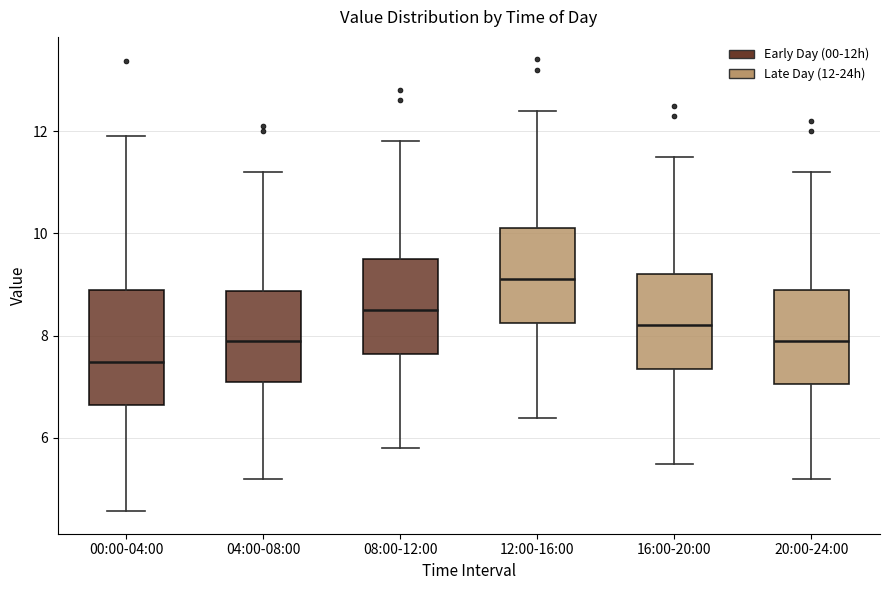

Where is the lower edge of the box for 16:00-20:00 on the y-axis? The values are not printed on the chart, so give them approximately, as read against the axis.

7.4